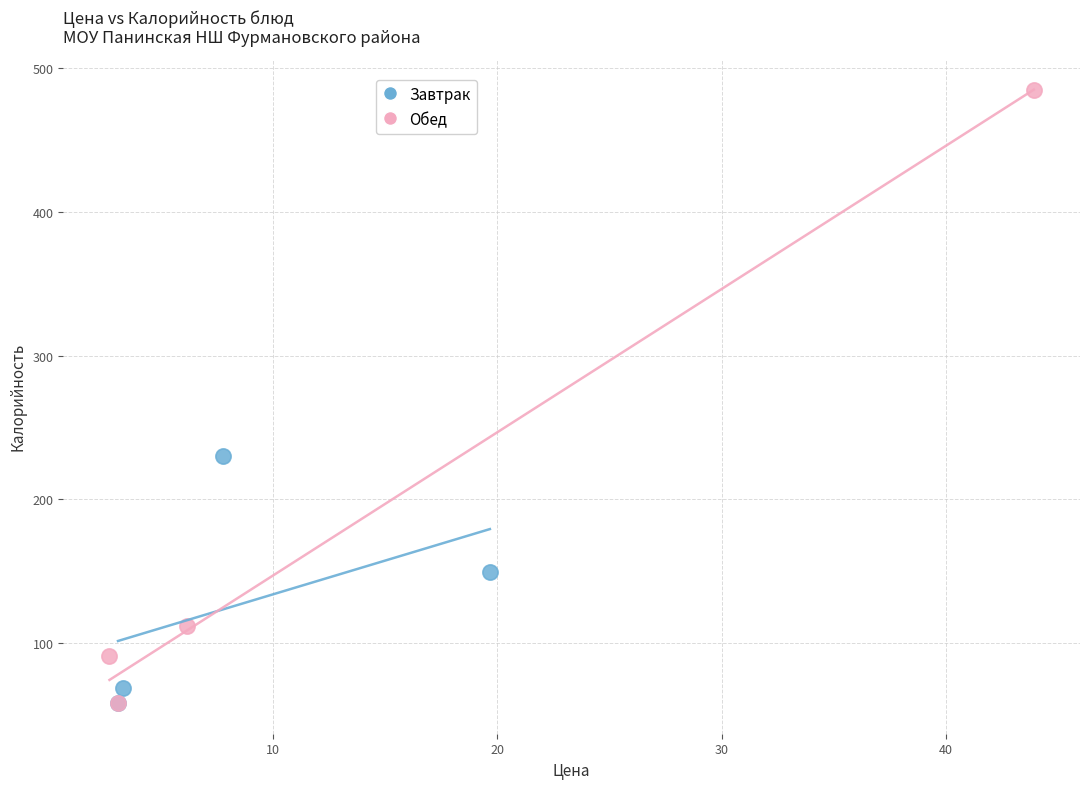

What are all the series names shown in the legend?

Завтрак, Обед